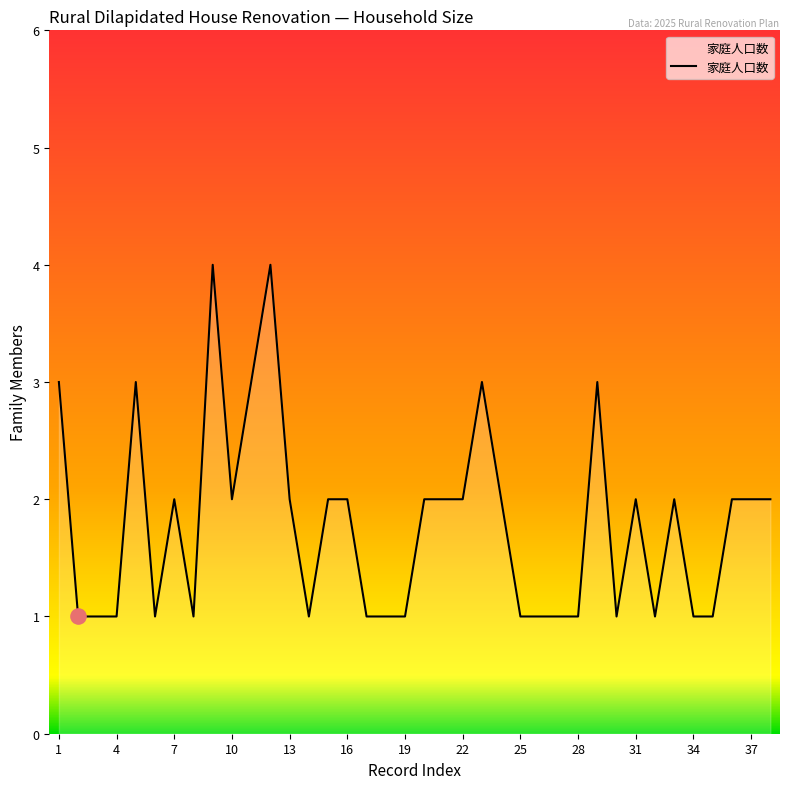

What is the difference between the maximum and minimum values?

3